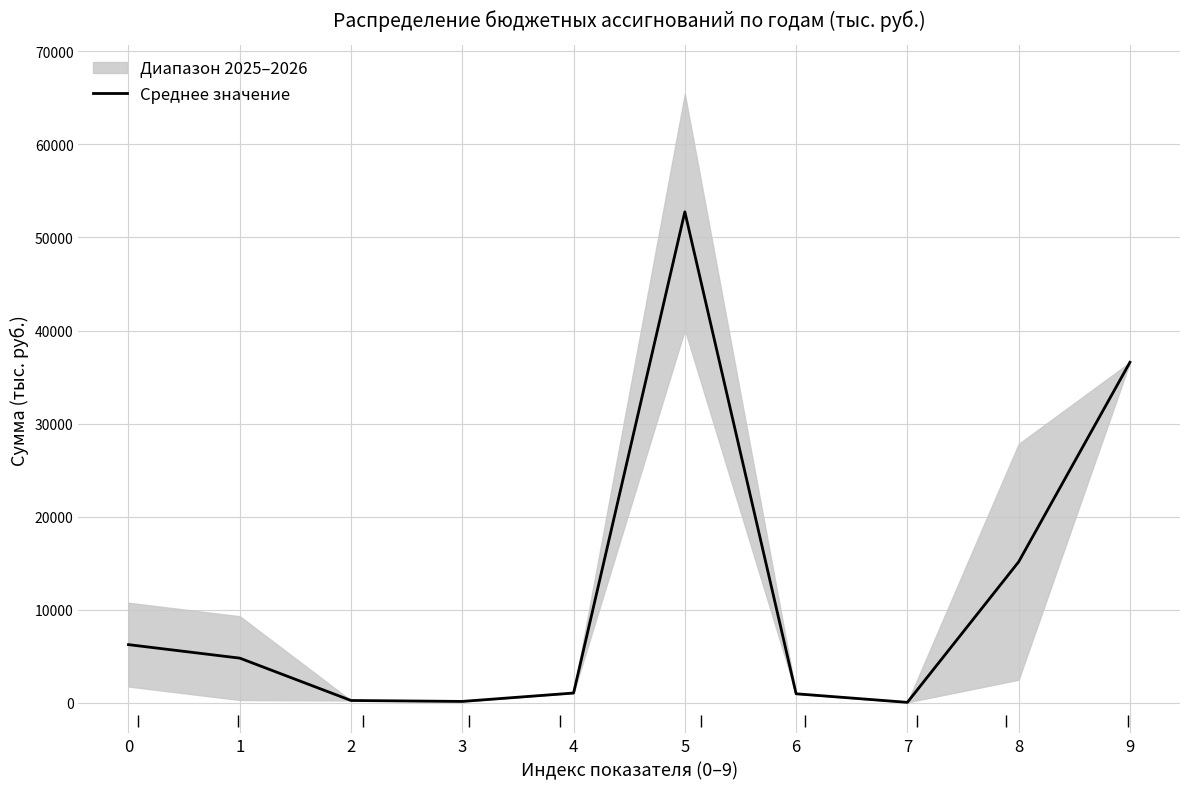

How many values are below 4800?

5